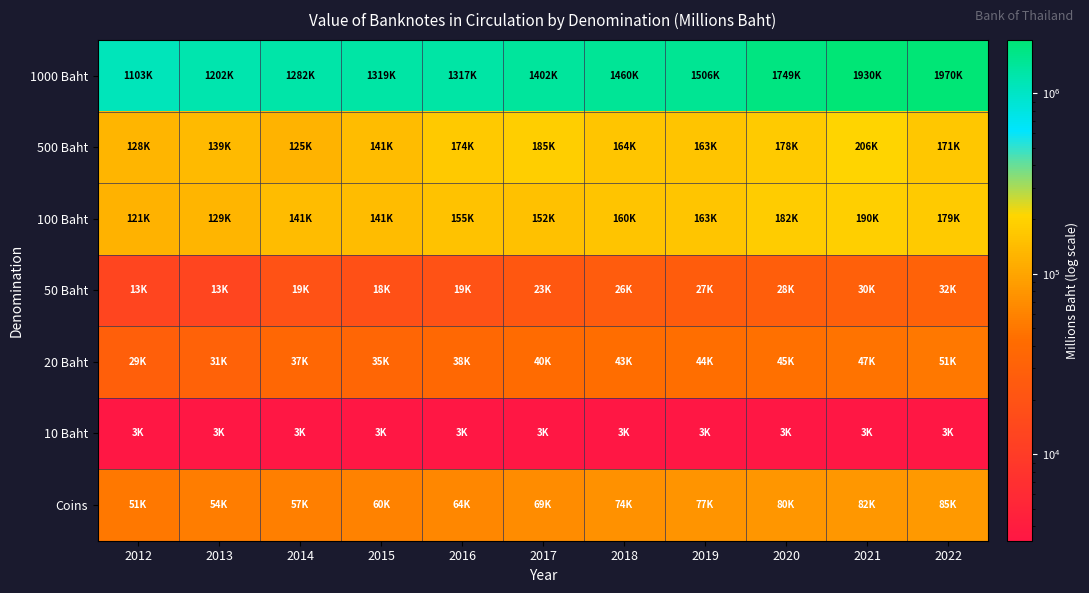

What is the difference between the highest and lowest values at 2012?

1099434